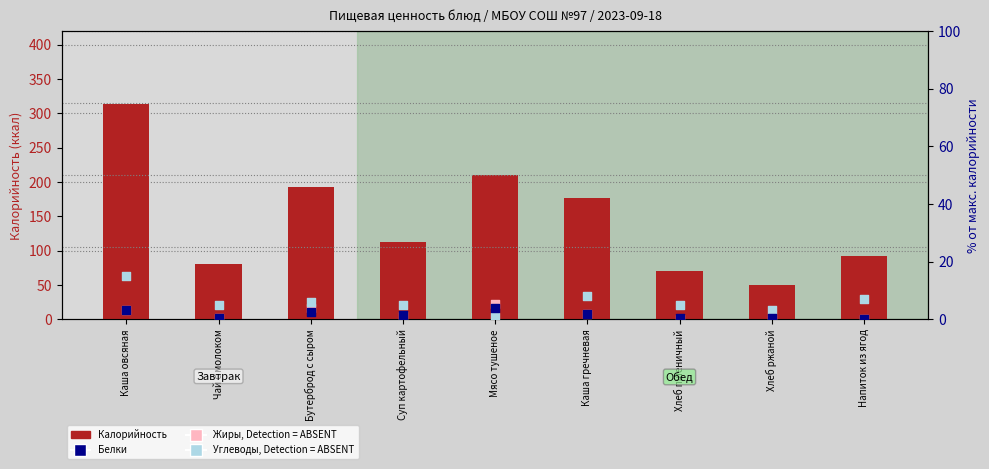

At which category is the sum across all series the highest?

Каша овсяная